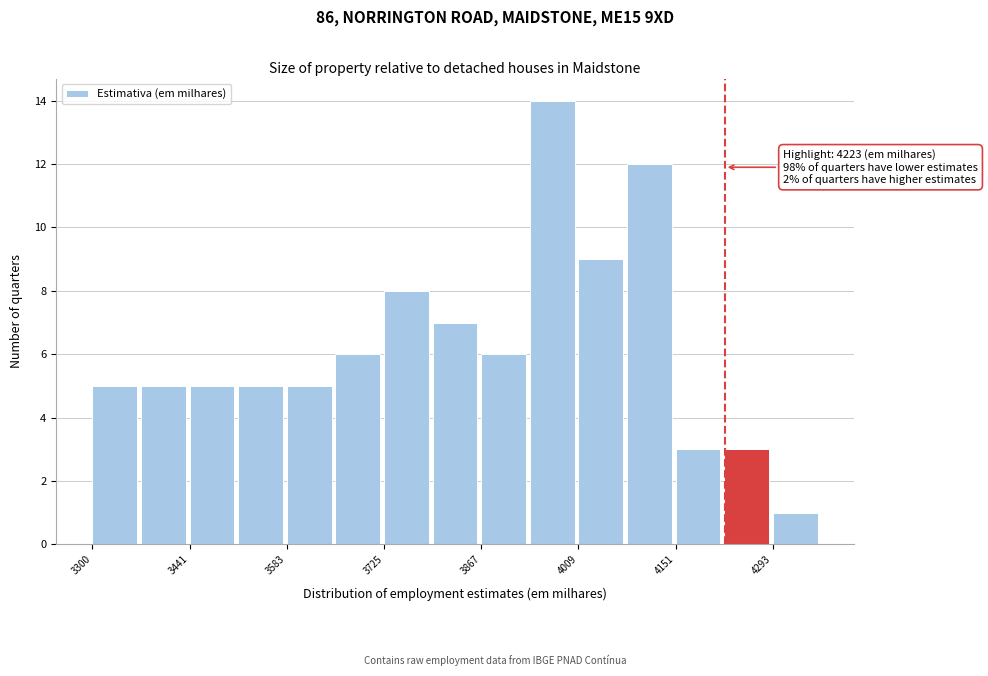

Around what value on the x-axis is the tallest bar? Give the approximate position of its centre, as read against the axis.

3980